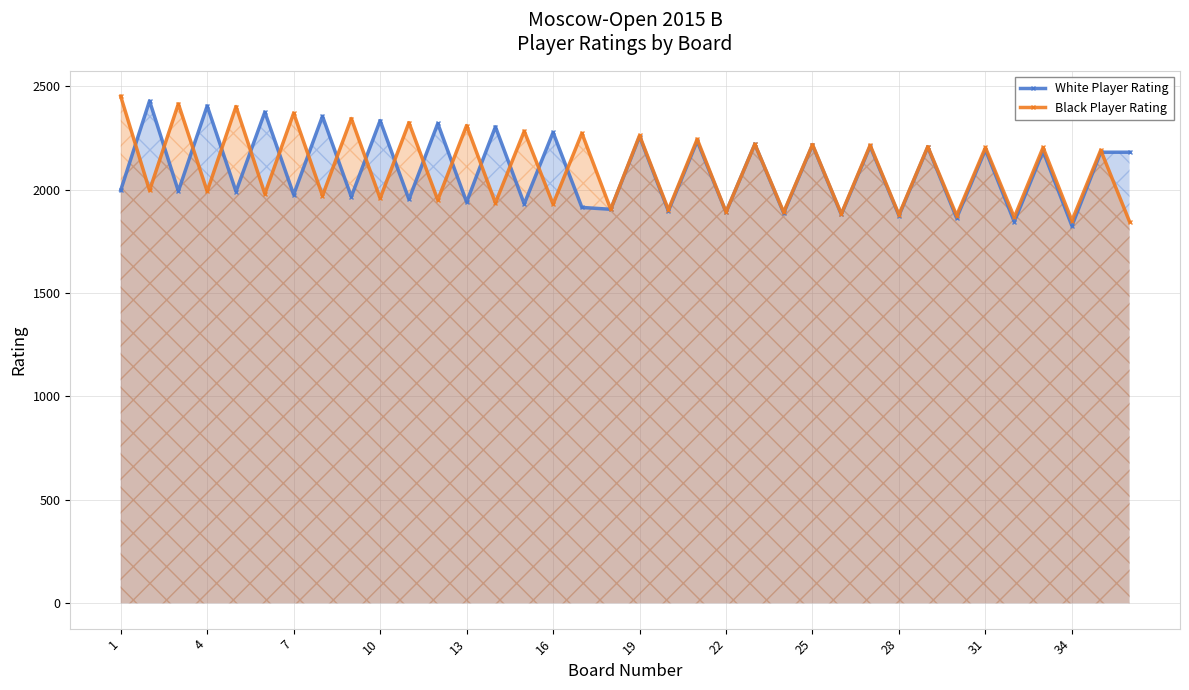

What is the total value across all series at 25?

4434